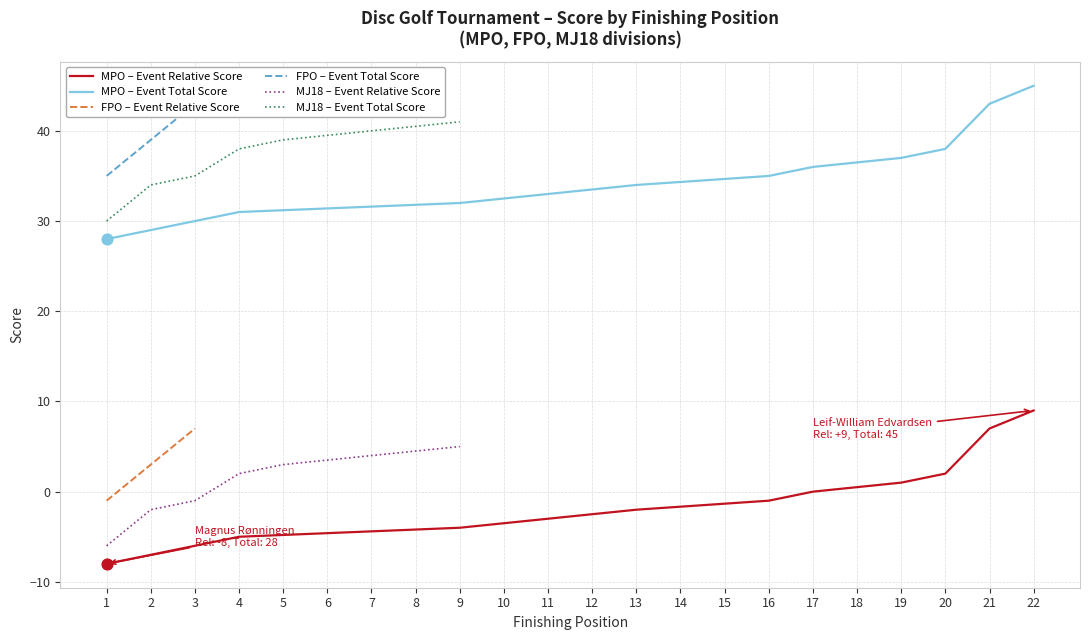

What is the maximum value for FPO – Event Relative Score?

7